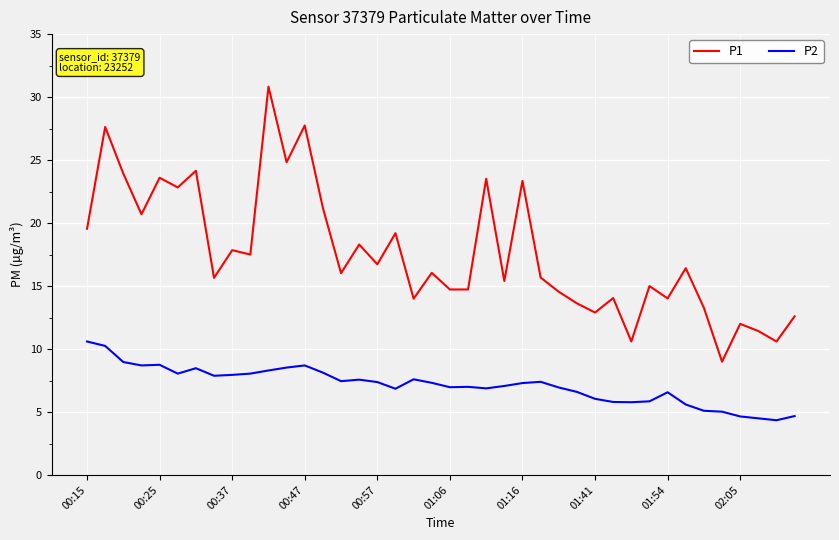

True or false: P1 and P2 cross at least once.

False